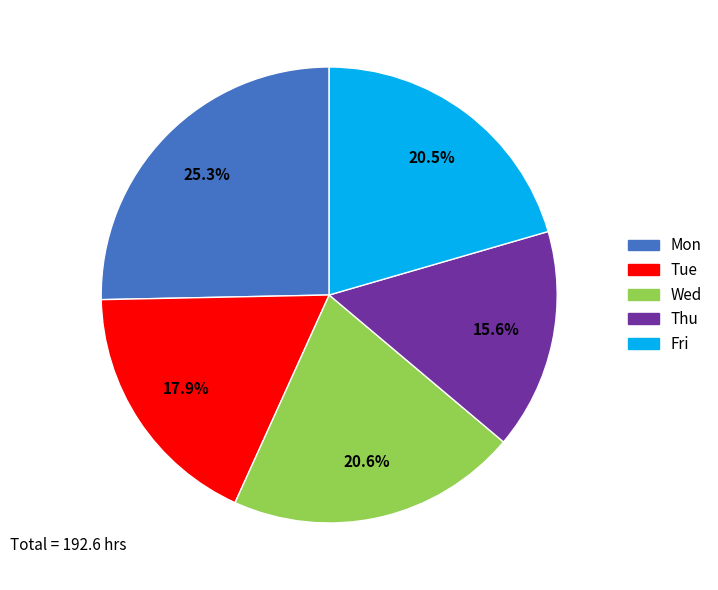

How many slices are in this pie chart?

5